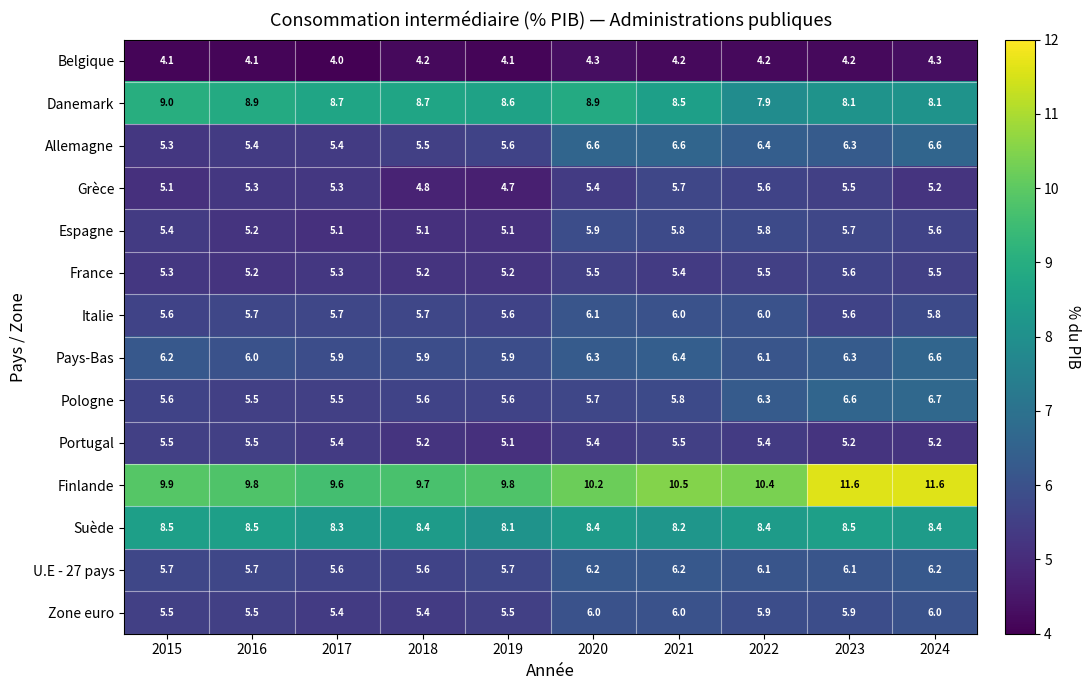

How many data points does each series have?

10